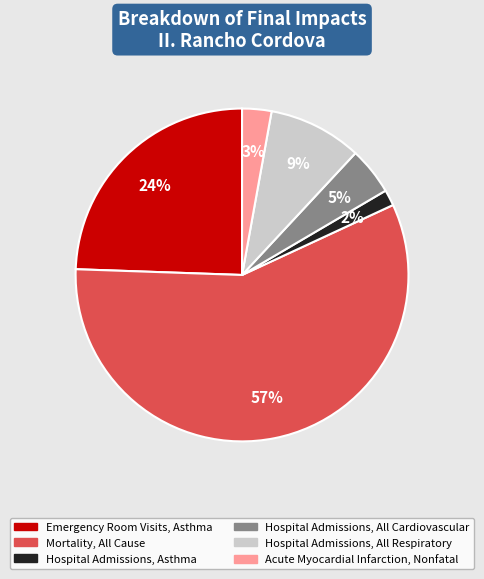

Between Emergency Room Visits, Asthma and Hospital Admissions, All Cardiovascular, which is larger?

Emergency Room Visits, Asthma